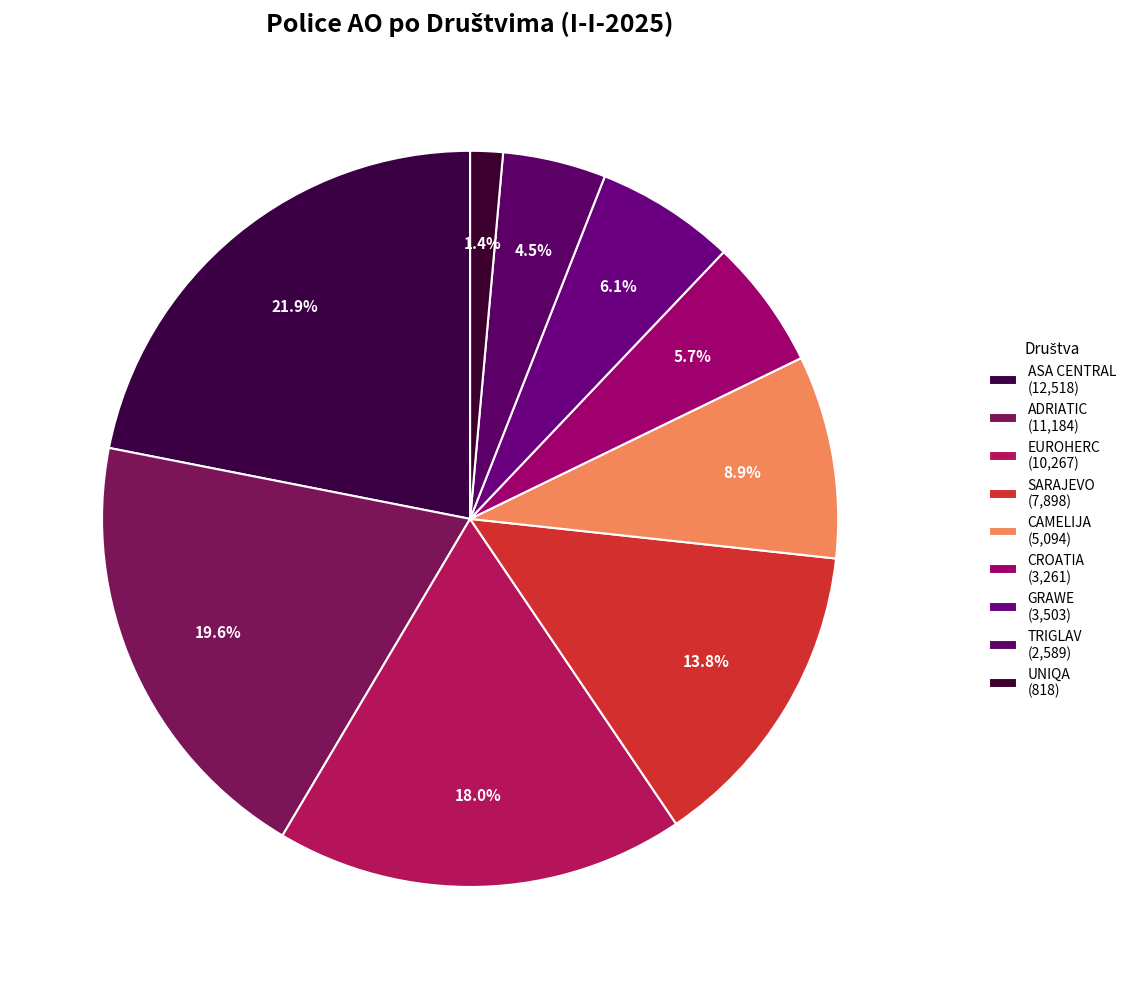

Approximately how many times larger is the value at UNIQA compared to TRIGLAV?

0.3